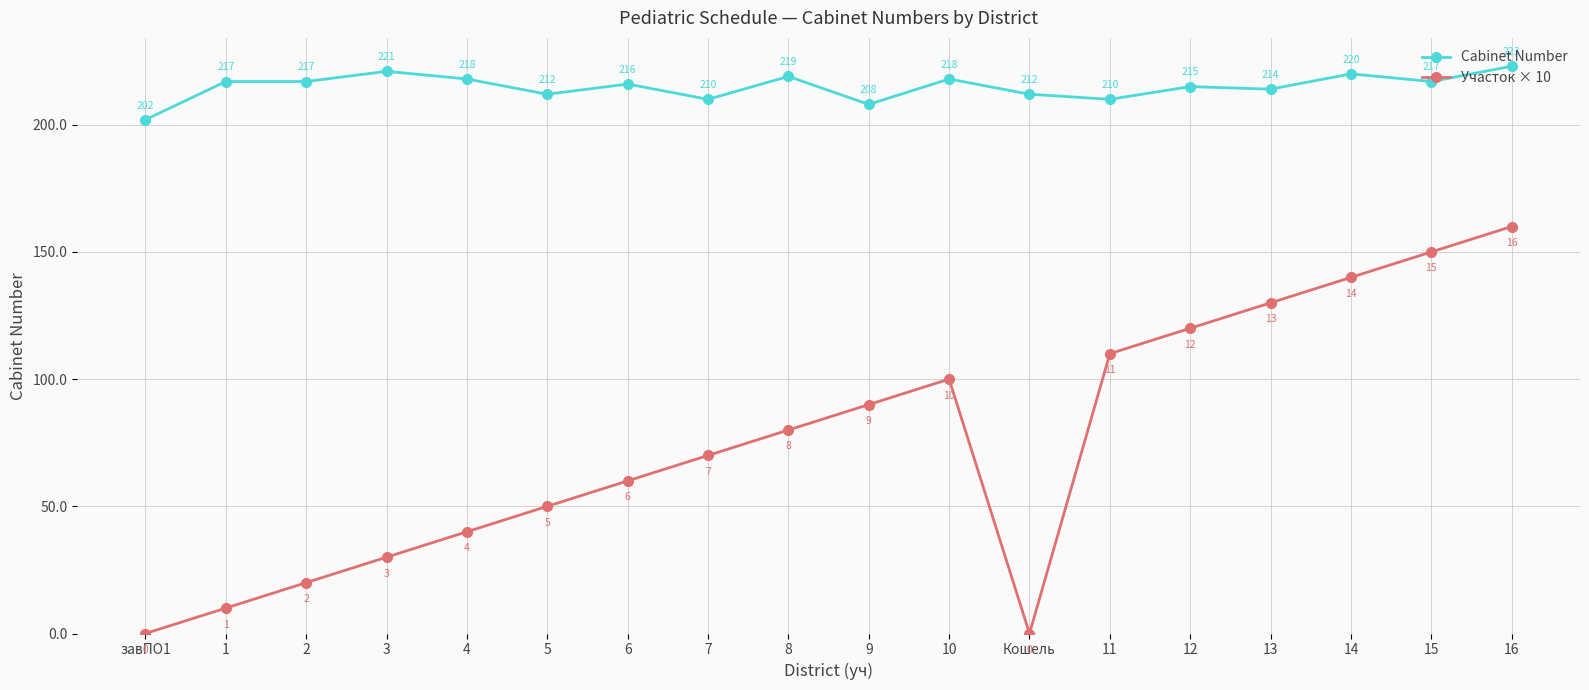

The value of Участок × 10 at 16 is 160. True or false?

True